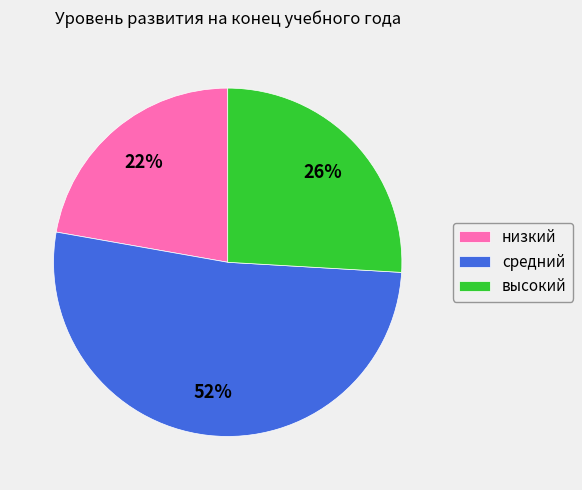

How many slices are in this pie chart?

3